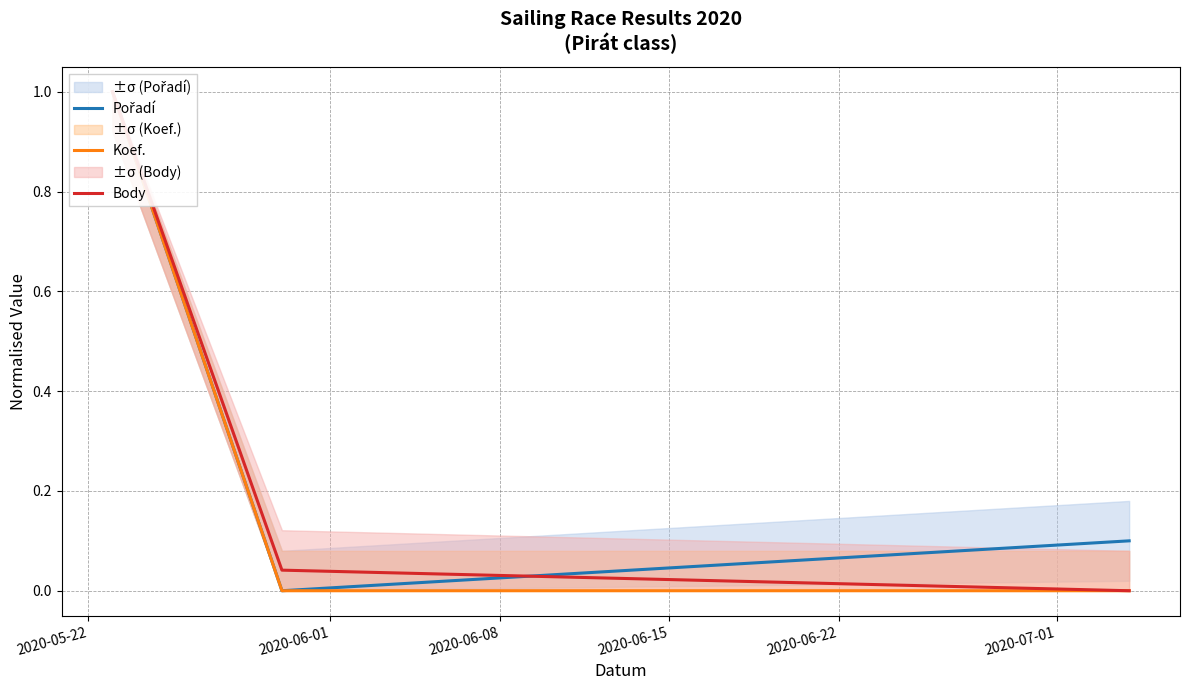

What are all the series names shown in the legend?

Pořadí, Koef., Body